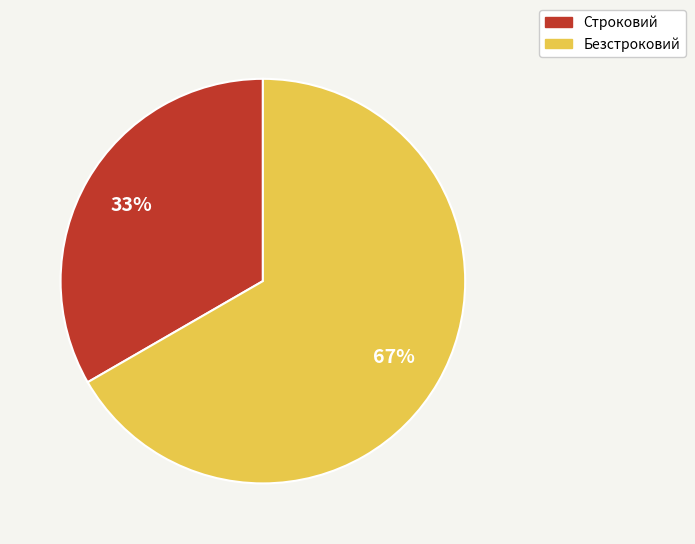

Combined, do Строковий and Безстроковий account for over 50%?

Yes